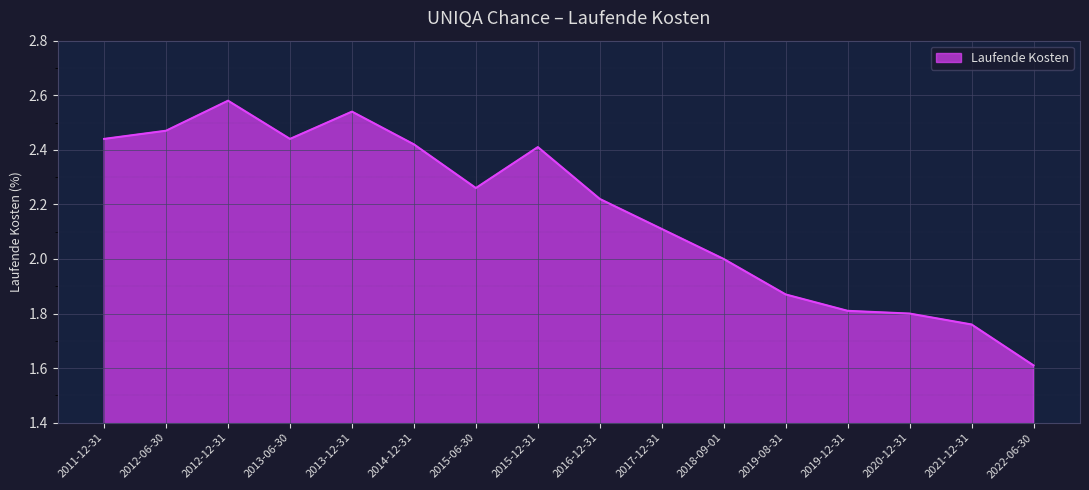

Between 2013-06-30 and 2012-06-30, which is larger?

2012-06-30